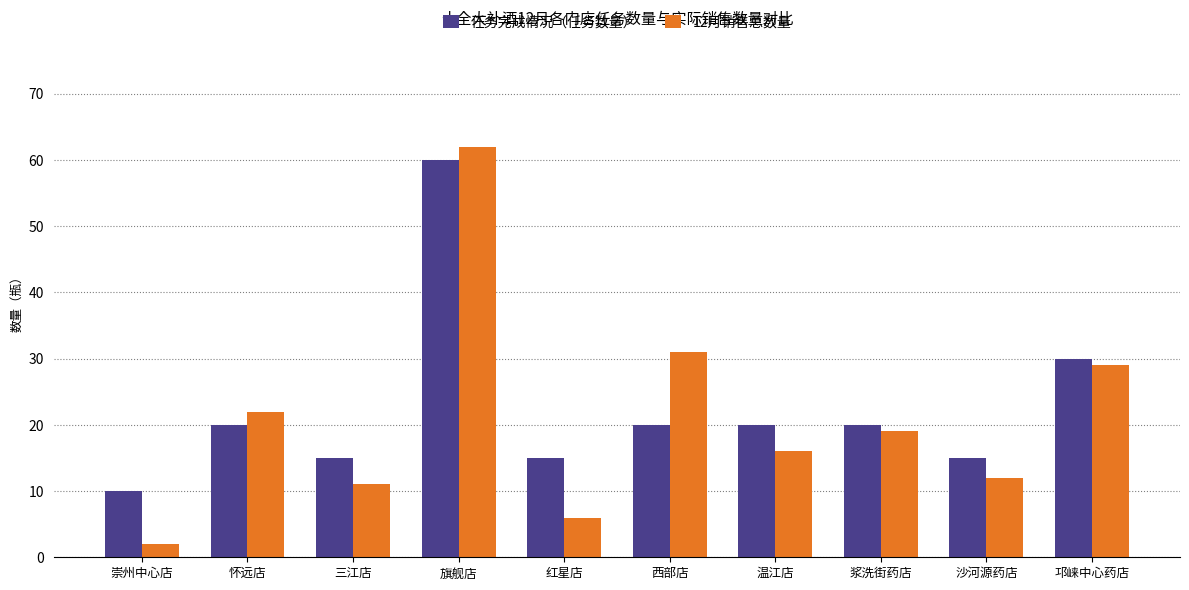

How many 任务完成情况（任务数量） values are between 15 and 20?

7